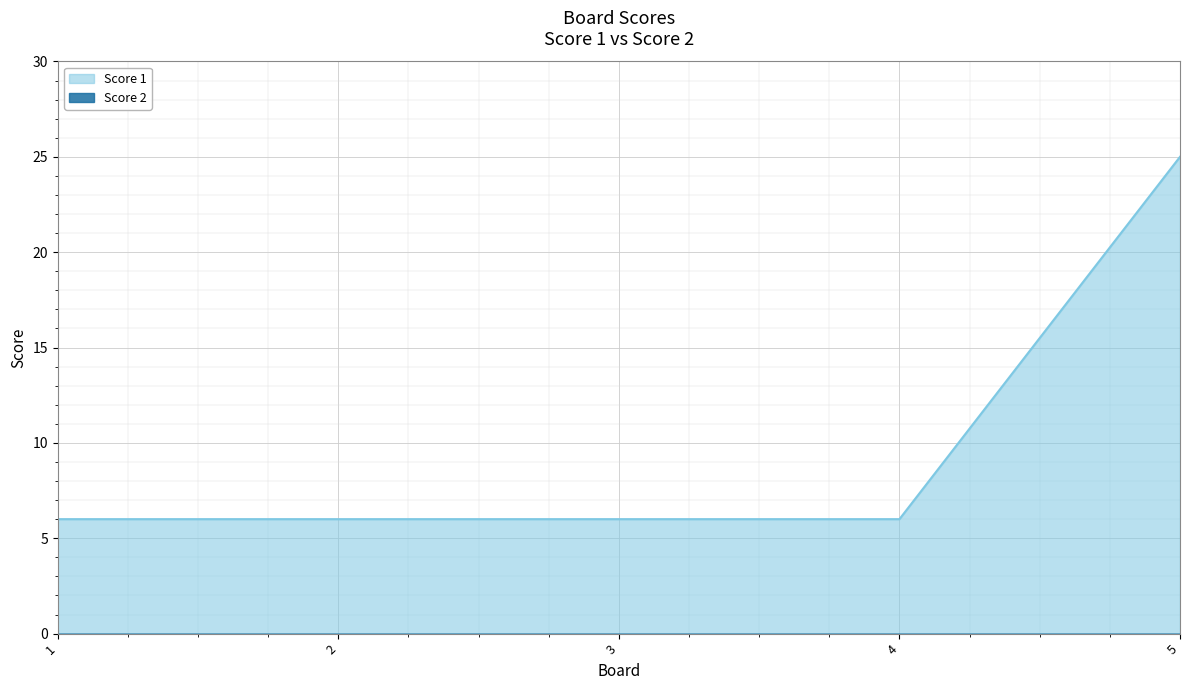

The chart shows a value of 6 at 2. True or false?

True